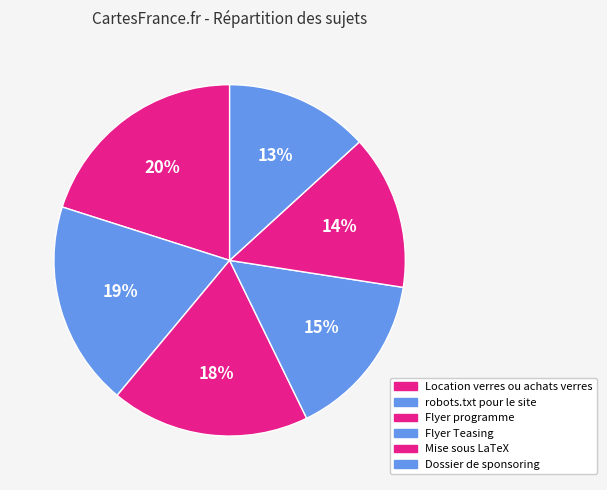

To the nearest percent, what percentage of the pie is Location verres ou achats verres?

20%